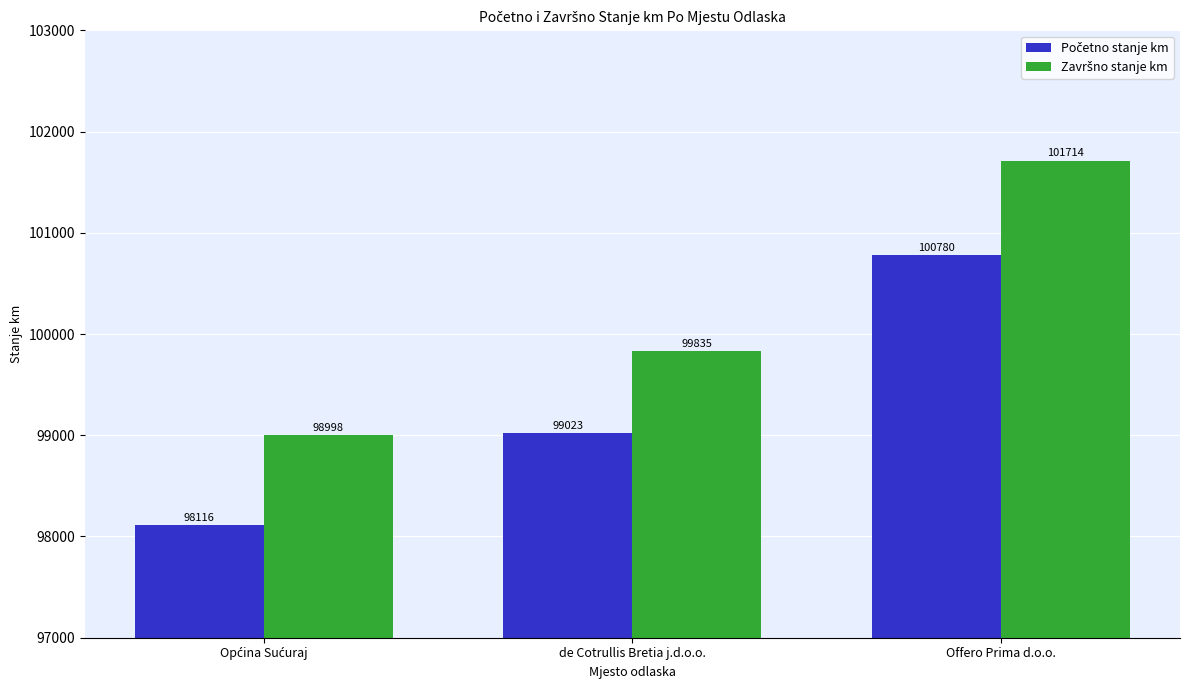

At how many categories does at least one series exceed 98402?

3